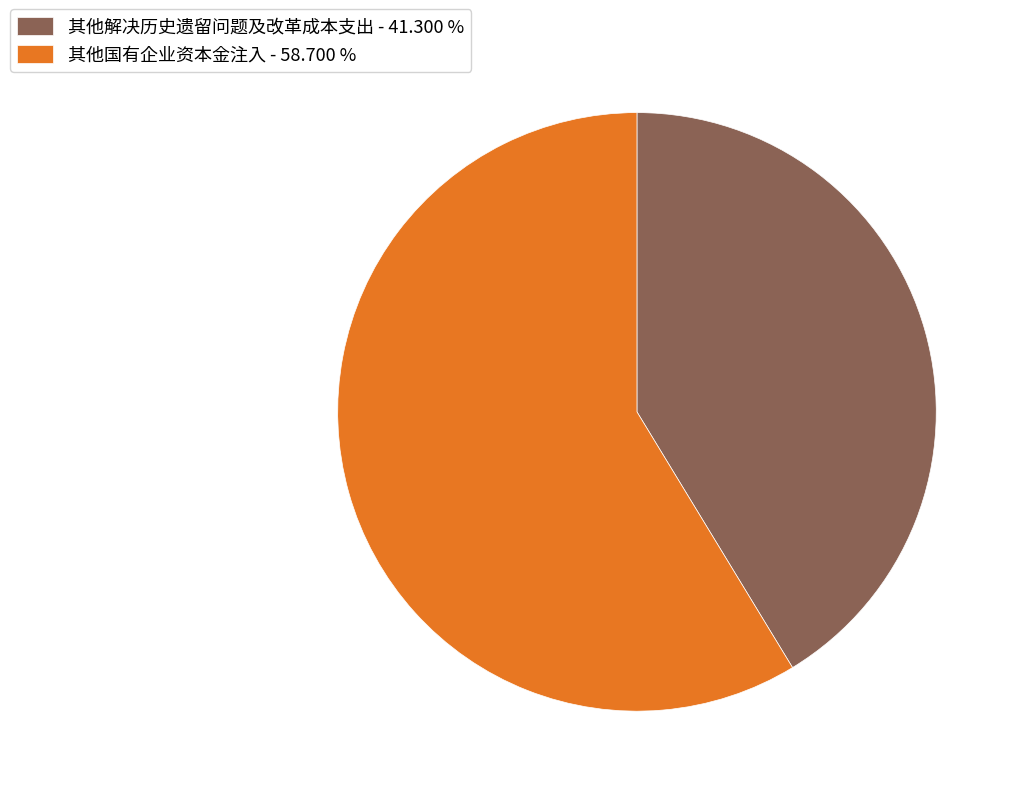

Between 其他国有企业资本金注入 - 58.700 % and 其他解决历史遗留问题及改革成本支出 - 41.300 %, which is larger?

其他国有企业资本金注入 - 58.700 %